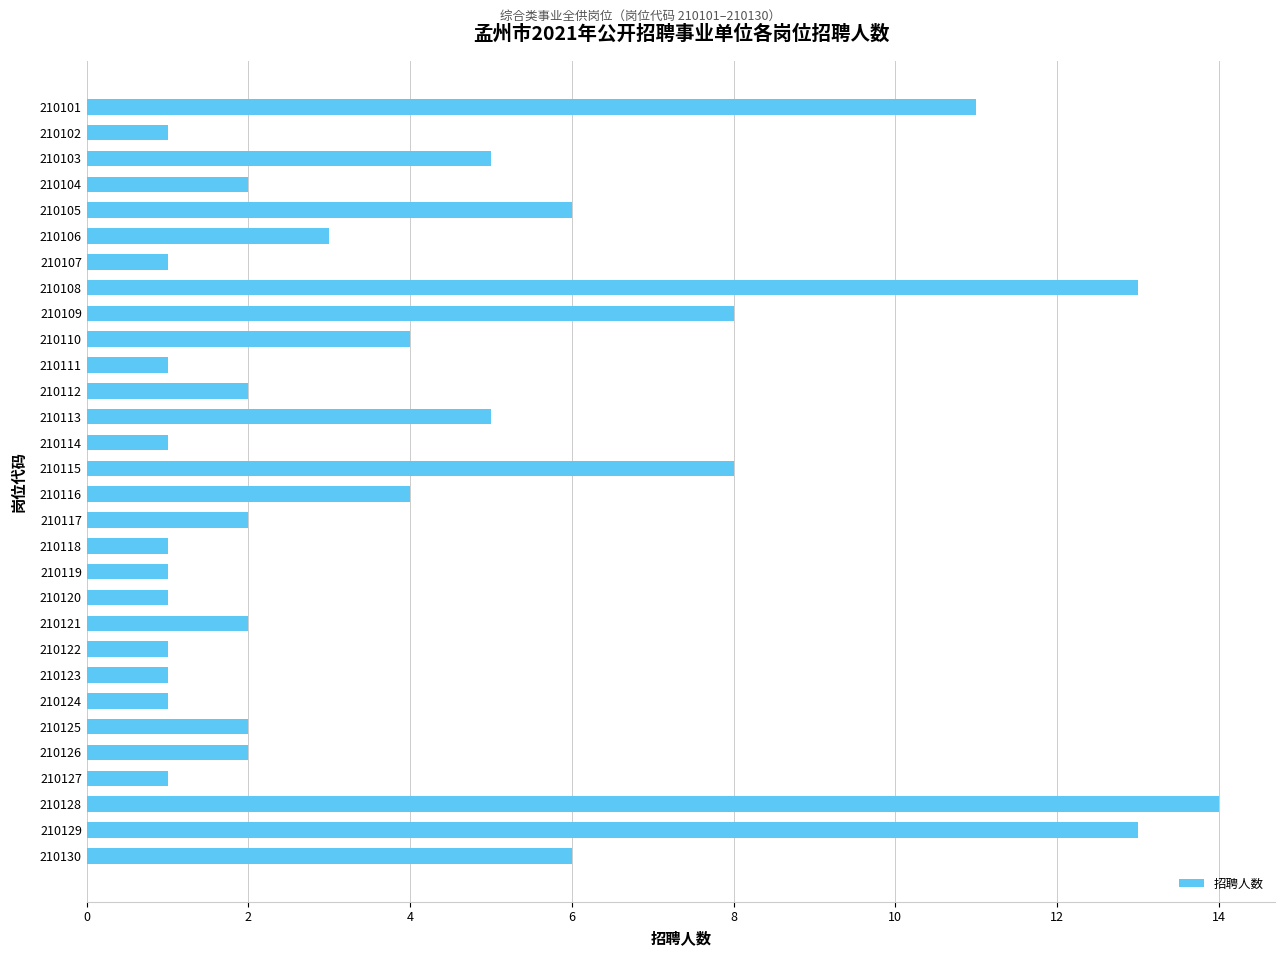

Which has a higher value, 210111 or 210101?

210101